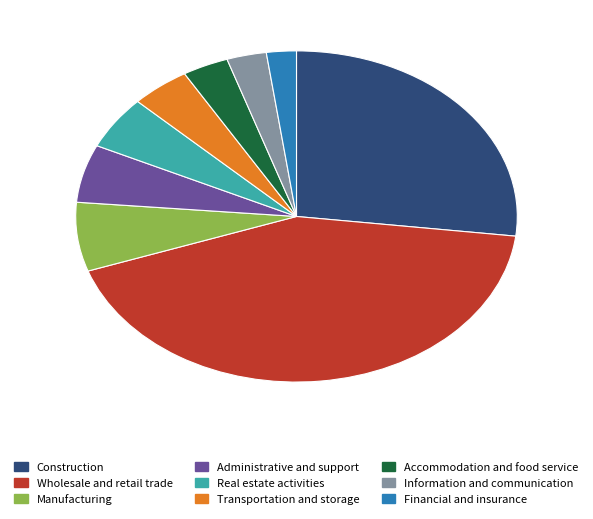

Does any single category account for the majority?

No